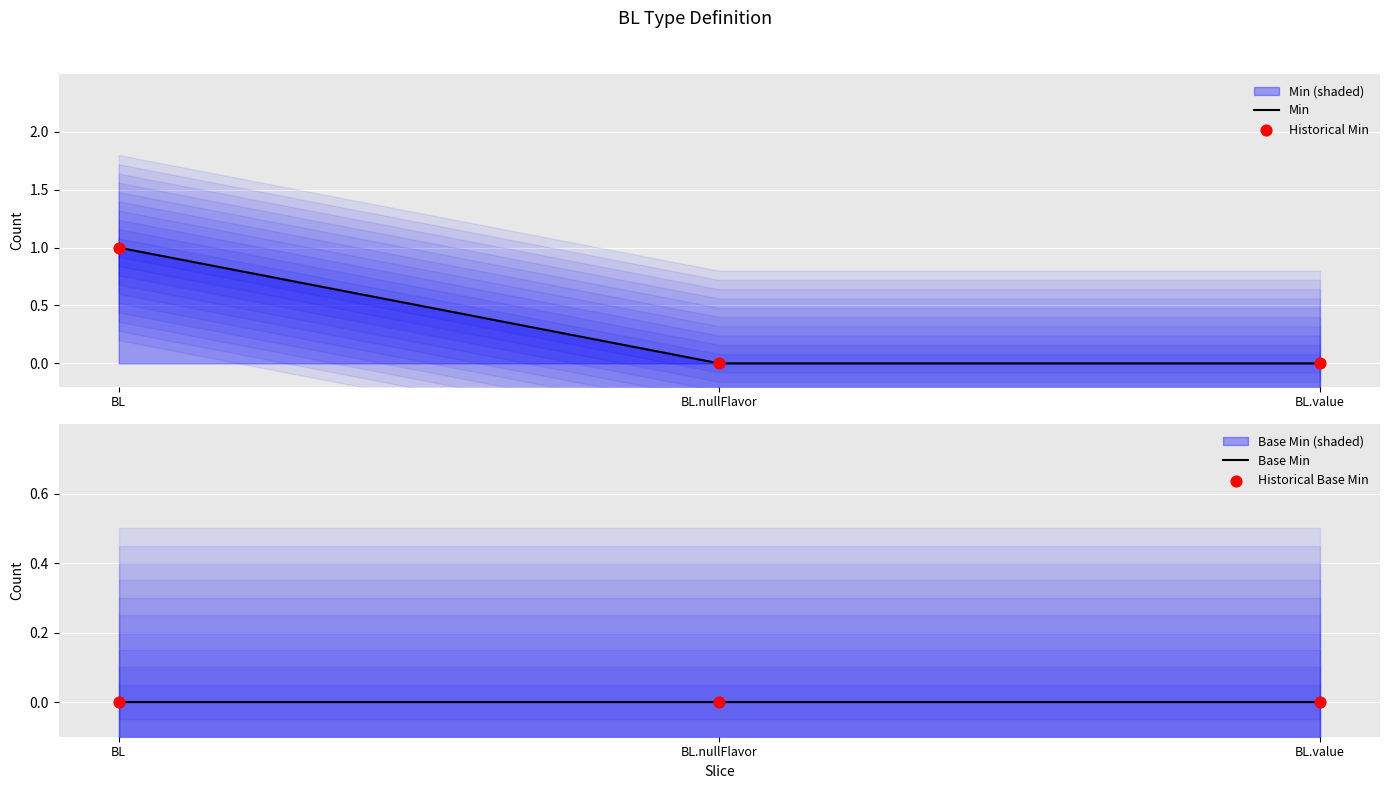

Is the value of Base Min at BL greater than the value of Min at BL.nullFlavor?

No